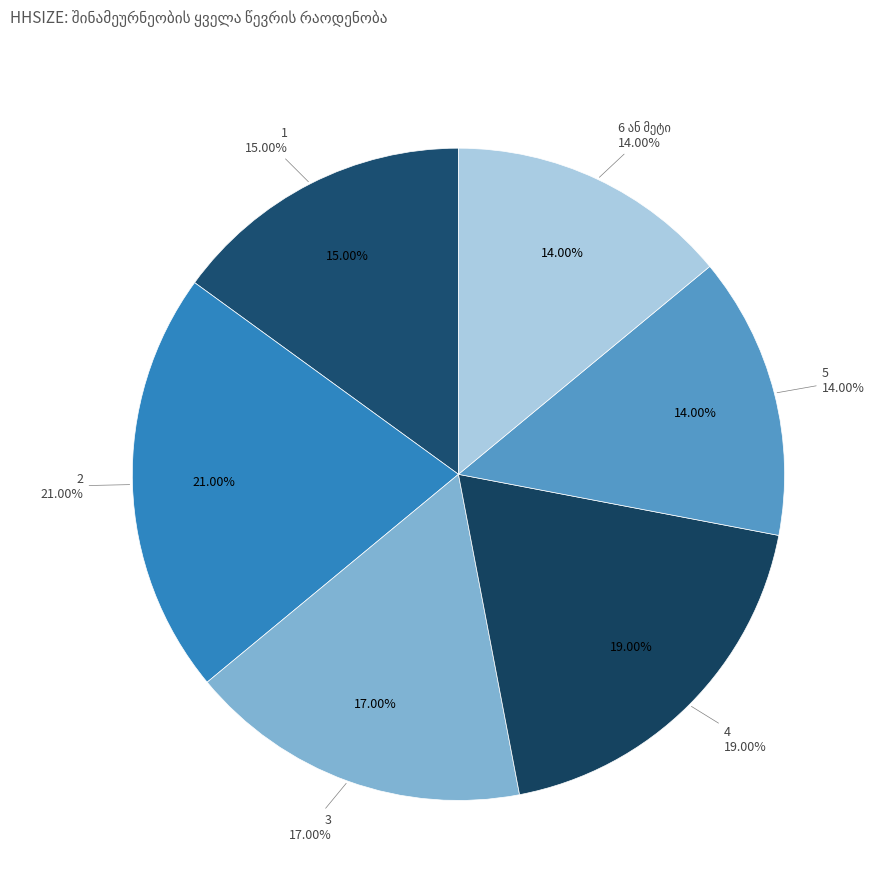

Does any single category account for the majority?

No